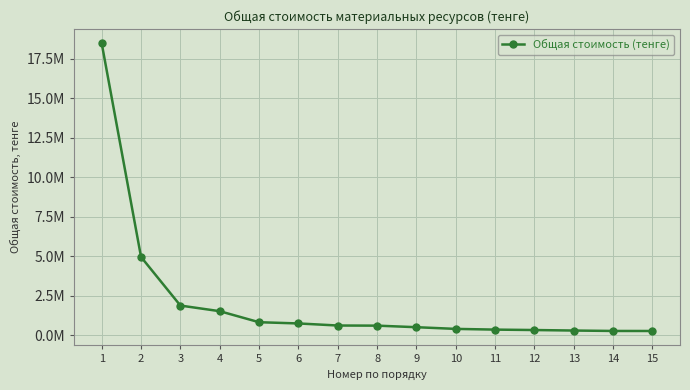

Does the chart have visible grid lines?

Yes